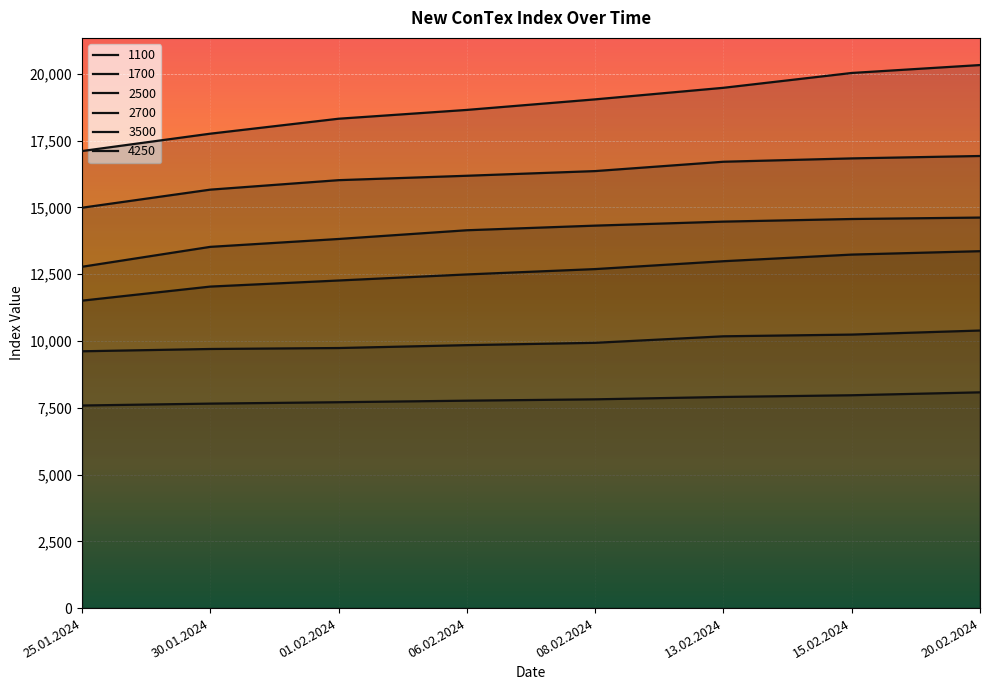

Which has a higher value, 01.02.2024 or 13.02.2024?

13.02.2024